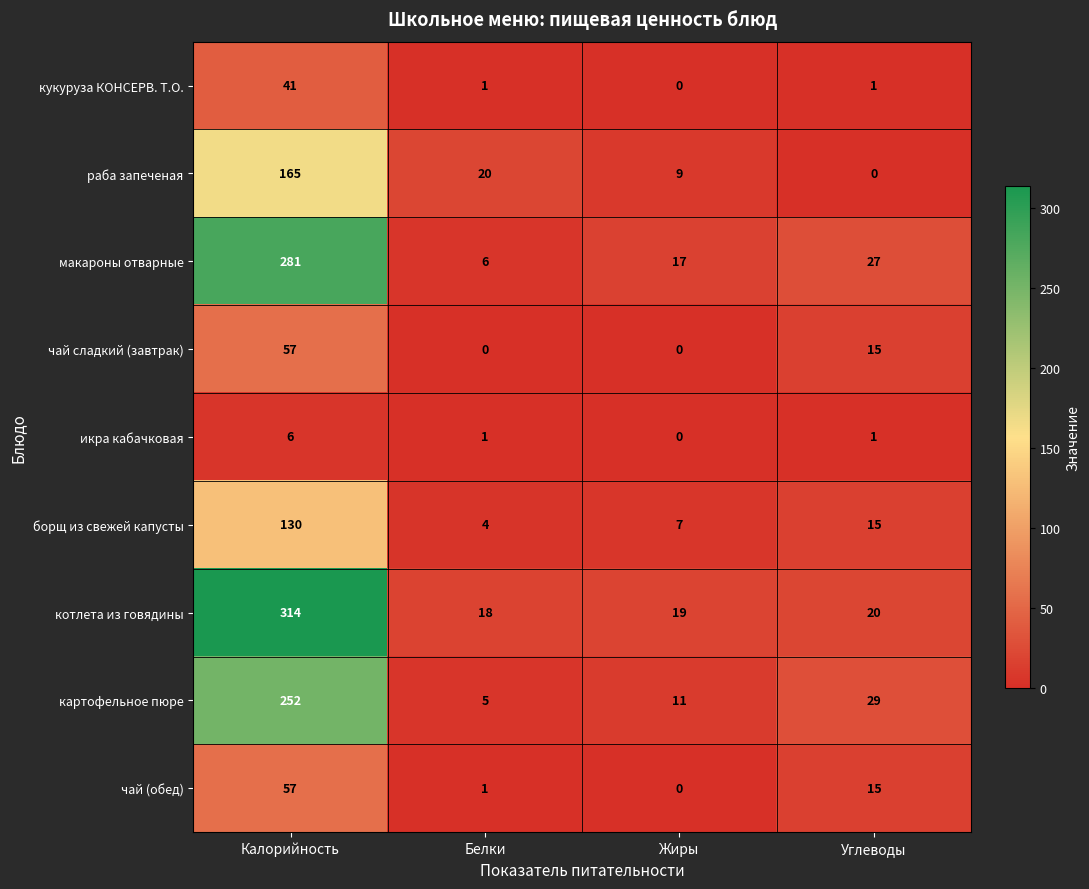

What is the spread (max minus min) of values at Калорийность?

308